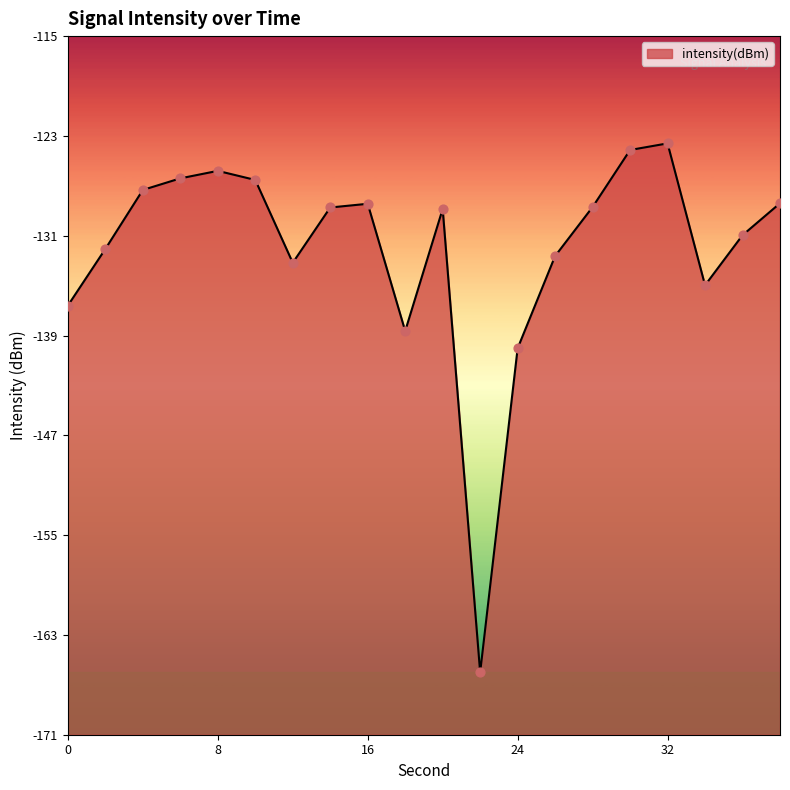

Which has a higher value, 6 or 0?

6